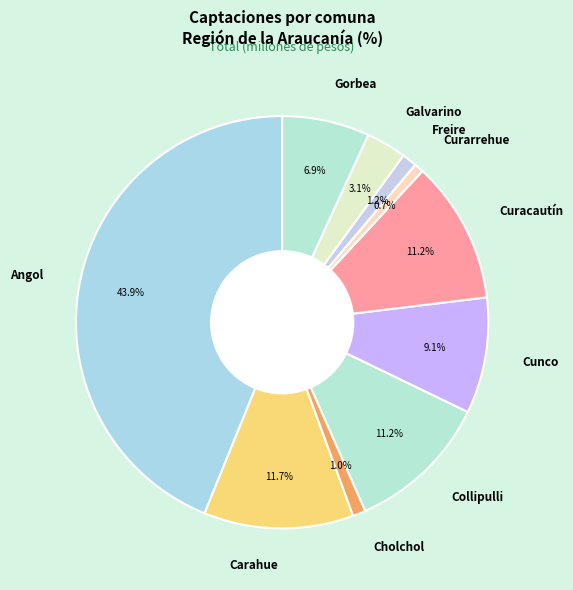

Between Freire and Cunco, which is larger?

Cunco